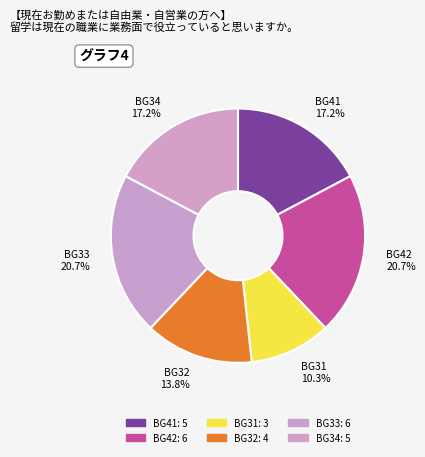

What is the smallest slice in the pie chart?

BG31 10.3%